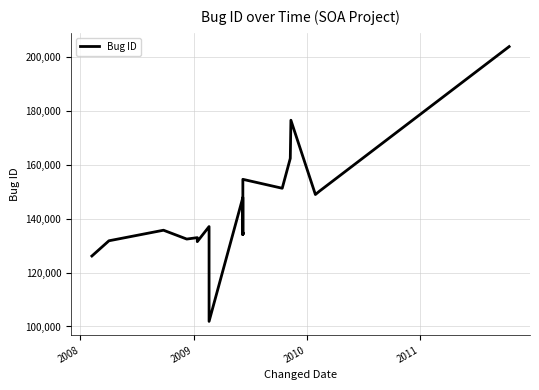

What is the label of the 3rd point from the left?

2009